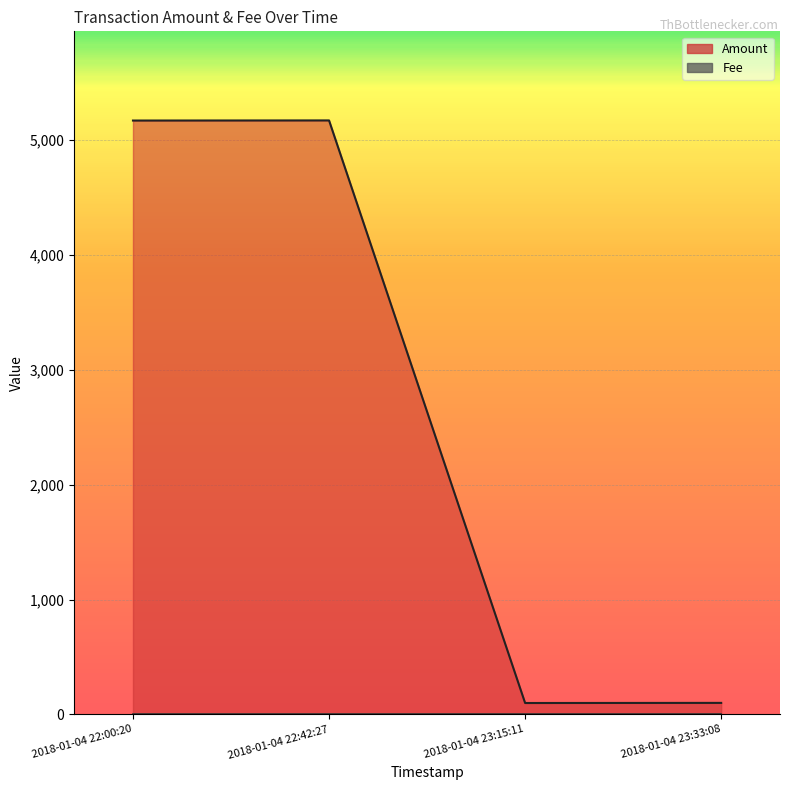

Which has a higher value, 2018-01-04 23:15:11 or 2018-01-04 22:42:27?

2018-01-04 22:42:27